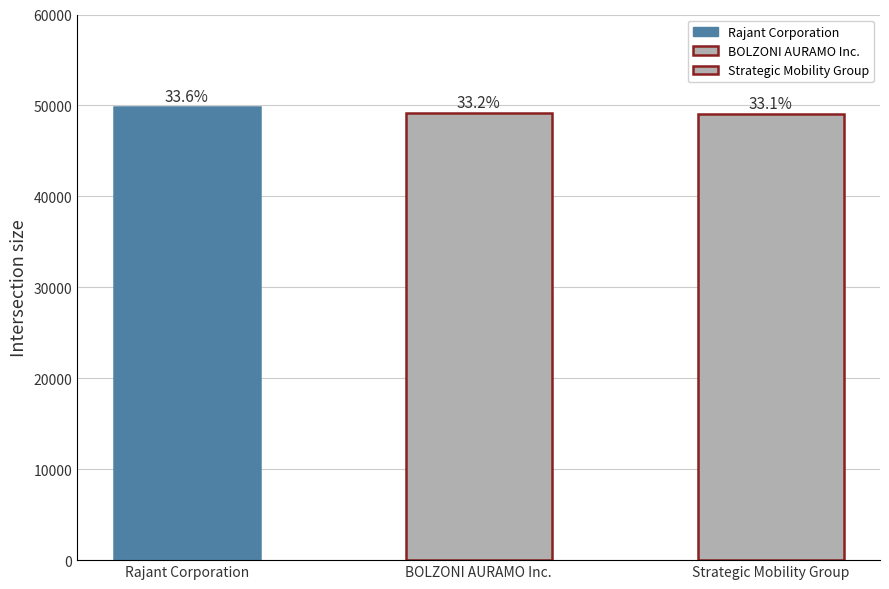

Does the chart contain any negative values?

No